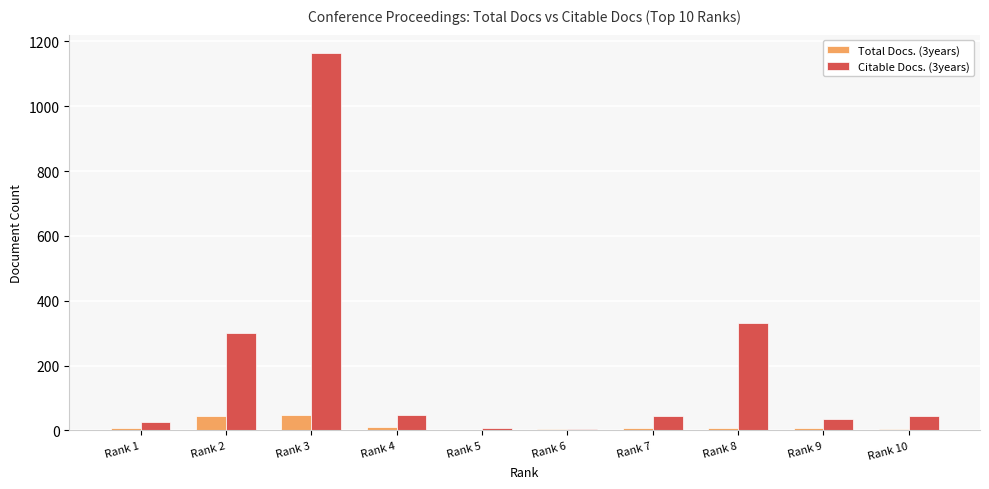

Which series has the largest total across all categories?

Citable Docs. (3years)